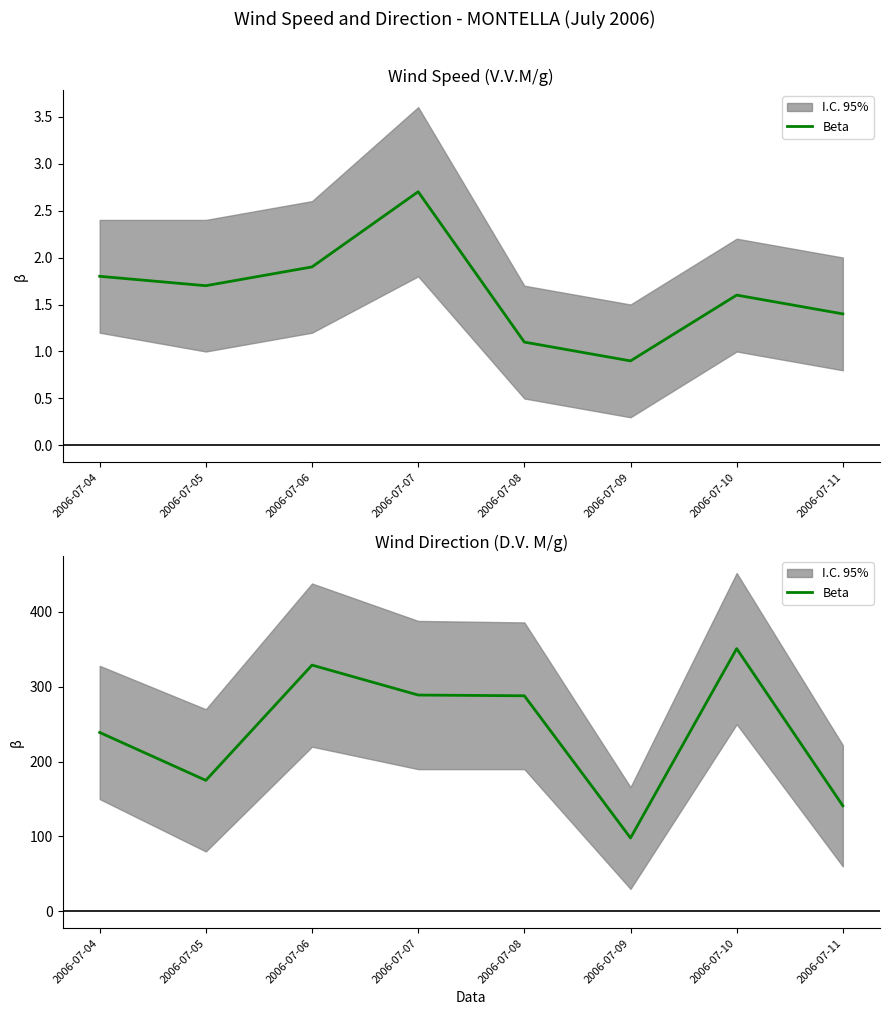

Rank the categories by value from highest to lowest.

2006-07-10, 2006-07-06, 2006-07-07, 2006-07-08, 2006-07-04, 2006-07-05, 2006-07-11, 2006-07-09